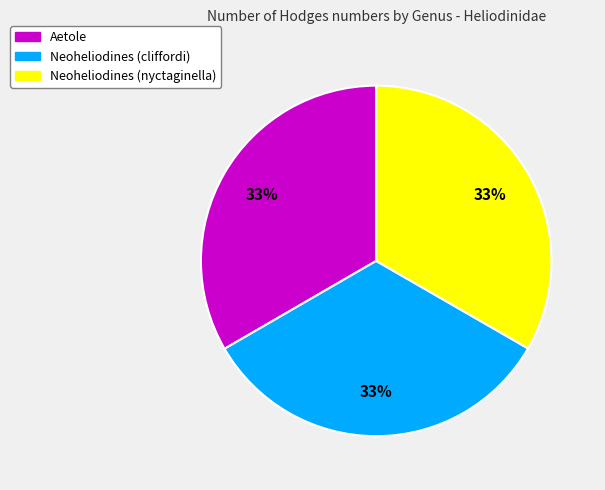

Is it true that Neoheliodines (nyctaginella) is 33% of the pie?

True